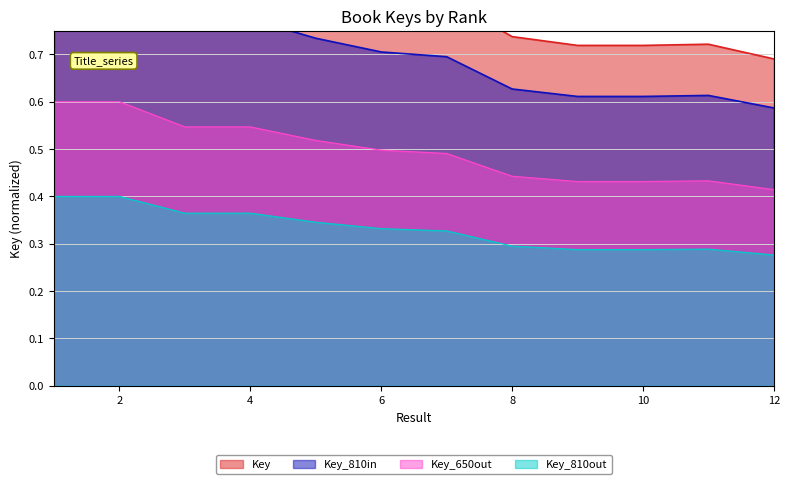

What is the value of the 5th point from the left?

0.9